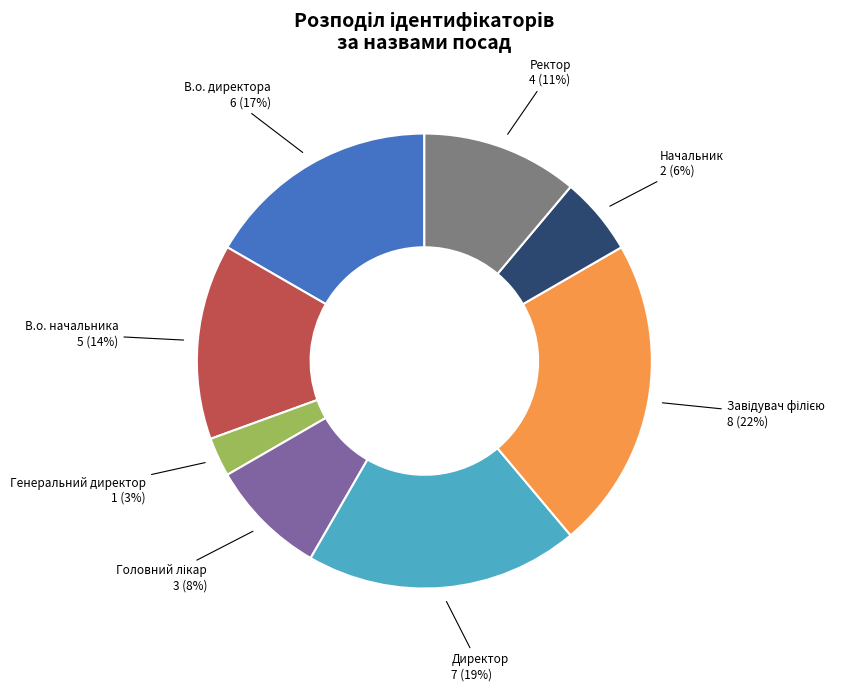

Count the number of slices in the pie.

8